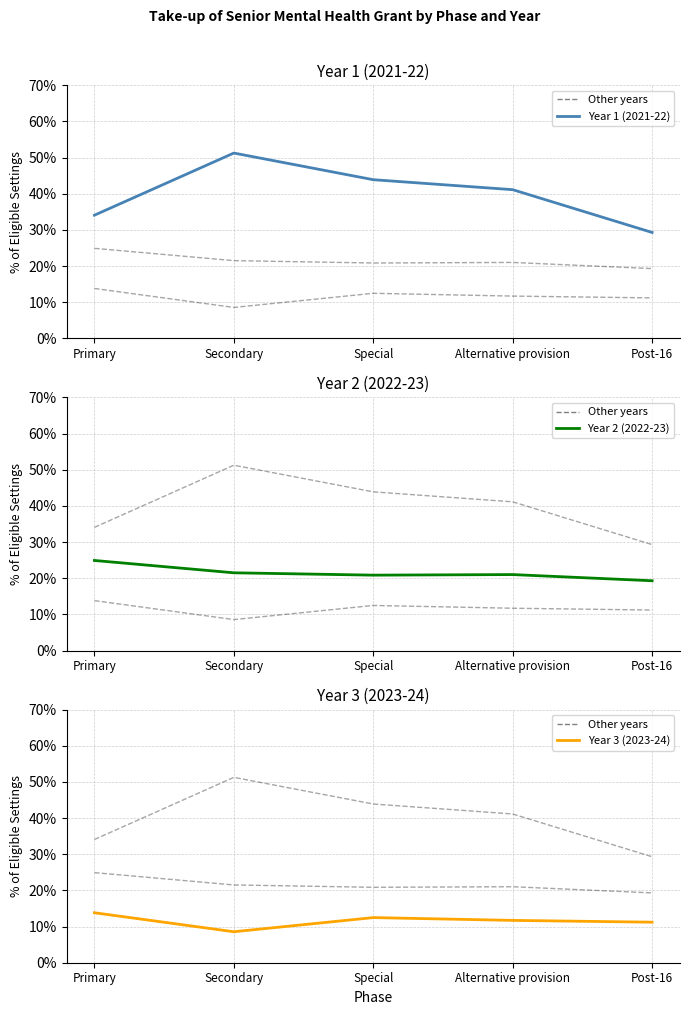

Which label corresponds to the largest value in the chart?

Secondary